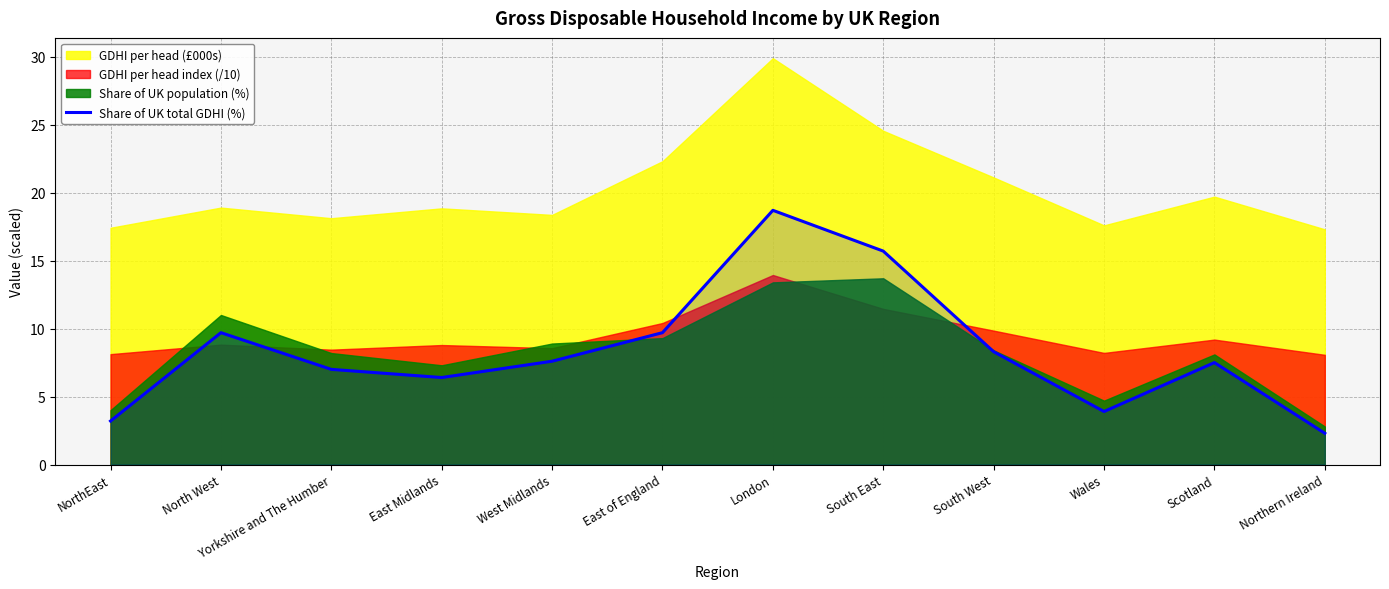

What is the change in value from East Midlands to South East?

+9.3